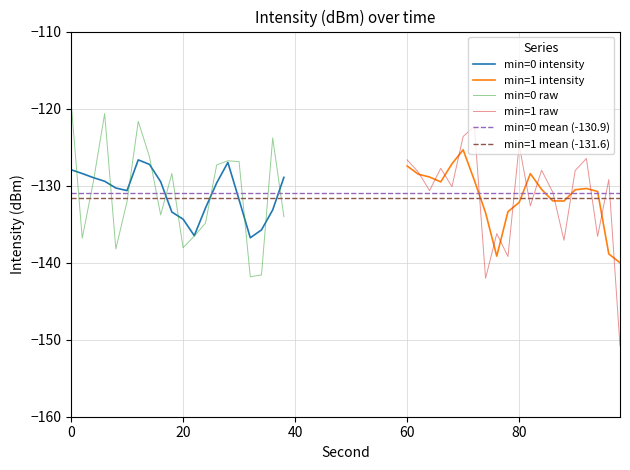

What is the minimum value for min=1 raw?

-150.8